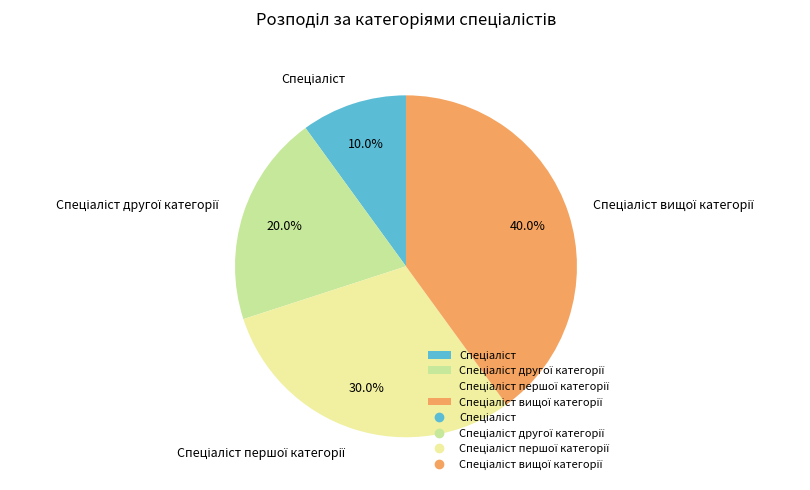

Is there any slice that represents more than half of the pie?

No